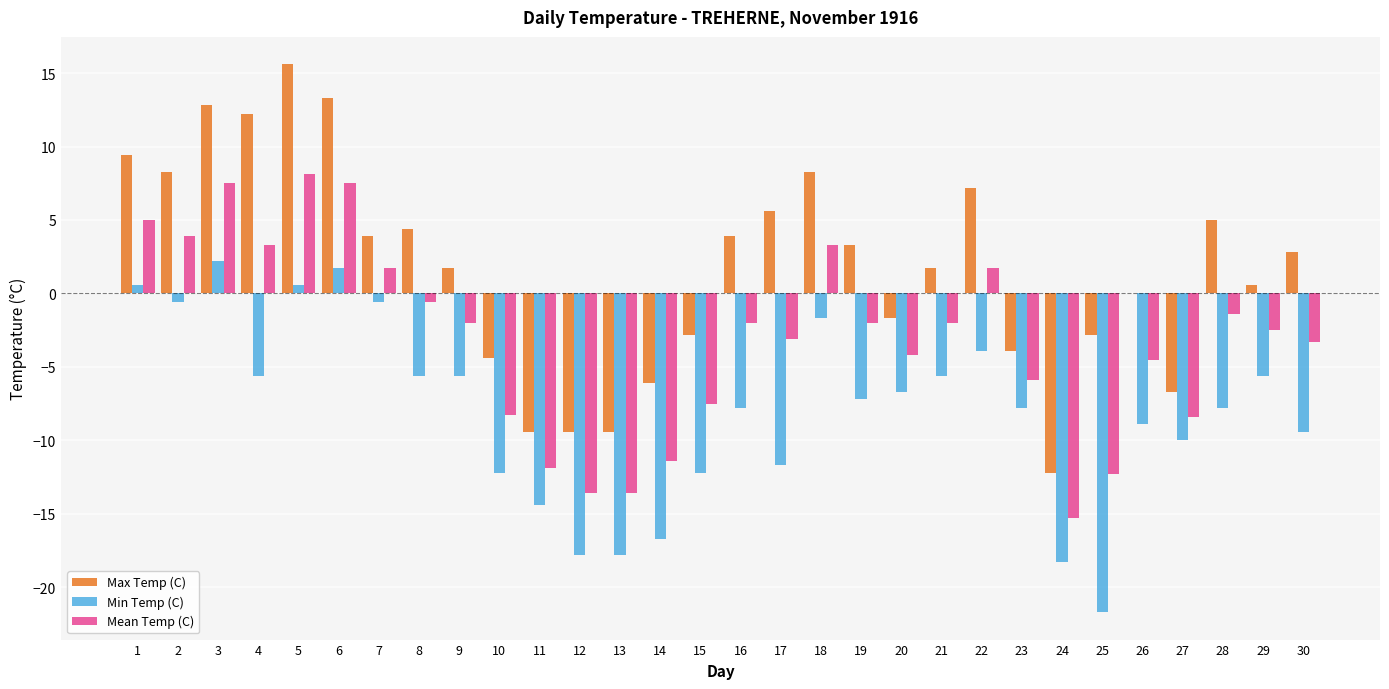

What is the sum of all Min Temp (C) values?

-238.1